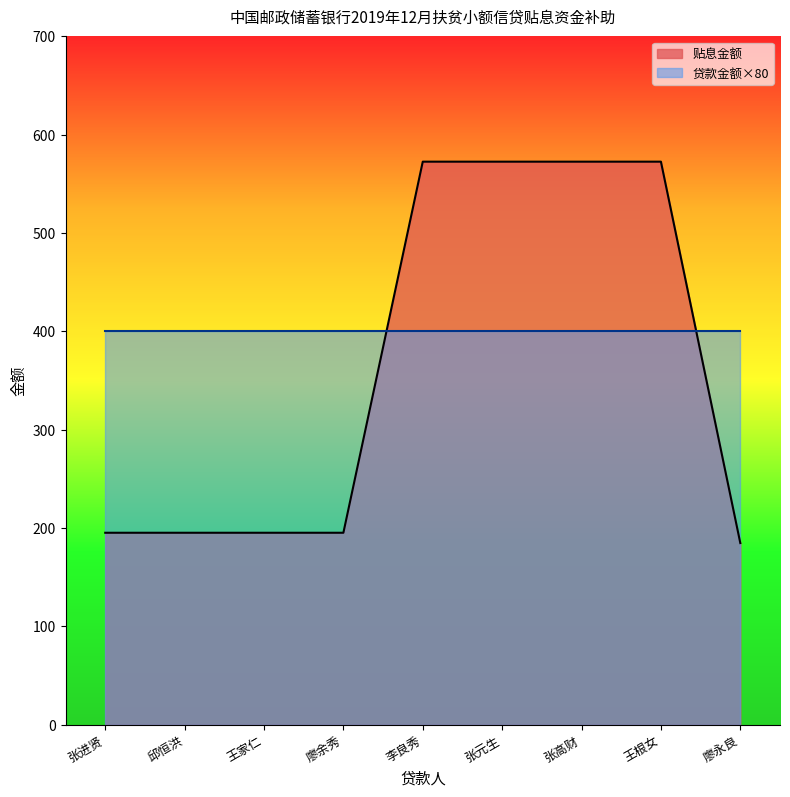

Is it true that the value at 廖余秀 is 294.2?

False